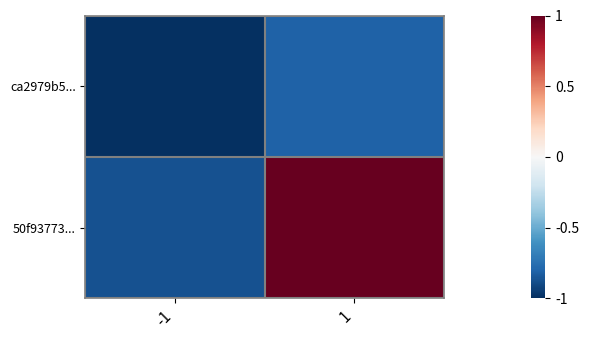

Which series has the largest total across all categories?

50f93773...